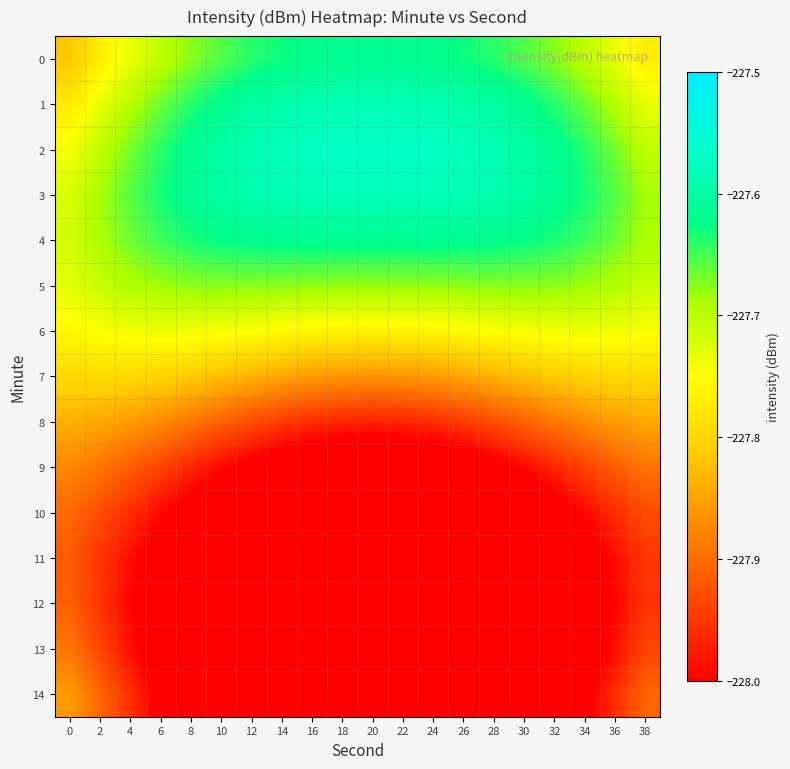

Reading left to right, extract all data points from this chart.

0: 0=-227.8	2=-227.8	4=-227.7	6=-227.7	8=-227.7	10=-227.7	12=-227.6	14=-227.6	16=-227.6	18=-227.6	20=-227.6	22=-227.6	24=-227.6	26=-227.6	28=-227.6	30=-227.7	32=-227.7	34=-227.7	36=-227.7	38=-227.8
1: 0=-227.8	2=-227.7	4=-227.7	6=-227.7	8=-227.6	10=-227.6	12=-227.6	14=-227.6	16=-227.6	18=-227.6	20=-227.6	22=-227.6	24=-227.6	26=-227.6	28=-227.6	30=-227.6	32=-227.6	34=-227.7	36=-227.7	38=-227.7
2: 0=-227.7	2=-227.7	4=-227.7	6=-227.6	8=-227.6	10=-227.6	12=-227.6	14=-227.6	16=-227.6	18=-227.6	20=-227.6	22=-227.6	24=-227.6	26=-227.6	28=-227.6	30=-227.6	32=-227.6	34=-227.6	36=-227.7	38=-227.7
3: 0=-227.7	2=-227.7	4=-227.7	6=-227.6	8=-227.6	10=-227.6	12=-227.6	14=-227.6	16=-227.6	18=-227.6	20=-227.6	22=-227.6	24=-227.6	26=-227.6	28=-227.6	30=-227.6	32=-227.6	34=-227.6	36=-227.7	38=-227.7
4: 0=-227.7	2=-227.7	4=-227.7	6=-227.6	8=-227.6	10=-227.6	12=-227.6	14=-227.6	16=-227.6	18=-227.6	20=-227.6	22=-227.6	24=-227.6	26=-227.6	28=-227.6	30=-227.6	32=-227.6	34=-227.6	36=-227.7	38=-227.7
5: 0=-227.7	2=-227.7	4=-227.7	6=-227.7	8=-227.7	10=-227.7	12=-227.7	14=-227.7	16=-227.7	18=-227.7	20=-227.7	22=-227.7	24=-227.7	26=-227.7	28=-227.7	30=-227.7	32=-227.7	34=-227.7	36=-227.7	38=-227.7
6: 0=-227.8	2=-227.7	4=-227.7	6=-227.7	8=-227.7	10=-227.7	12=-227.7	14=-227.8	16=-227.8	18=-227.8	20=-227.8	22=-227.8	24=-227.8	26=-227.8	28=-227.7	30=-227.7	32=-227.7	34=-227.7	36=-227.7	38=-227.7
7: 0=-227.8	2=-227.8	4=-227.8	6=-227.8	8=-227.8	10=-227.8	12=-227.8	14=-227.8	16=-227.9	18=-227.9	20=-227.9	22=-227.9	24=-227.9	26=-227.8	28=-227.8	30=-227.8	32=-227.8	34=-227.8	36=-227.8	38=-227.8
8: 0=-227.8	2=-227.8	4=-227.9	6=-227.9	8=-227.9	10=-227.9	12=-227.9	14=-227.9	16=-228.0	18=-228.0	20=-228.0	22=-228.0	24=-228.0	26=-227.9	28=-227.9	30=-227.9	32=-227.9	34=-227.9	36=-227.9	38=-227.8
9: 0=-227.9	2=-227.9	4=-227.9	6=-227.9	8=-228.0	10=-228.0	12=-228.0	14=-228.0	16=-228.1	18=-228.1	20=-228.1	22=-228.1	24=-228.1	26=-228.0	28=-228.0	30=-228.0	32=-228.0	34=-227.9	36=-227.9	38=-227.9
10: 0=-227.9	2=-227.9	4=-228.0	6=-228.0	8=-228.0	10=-228.1	12=-228.1	14=-228.1	16=-228.1	18=-228.1	20=-228.2	22=-228.1	24=-228.1	26=-228.1	28=-228.1	30=-228.1	32=-228.0	34=-228.0	36=-228.0	38=-227.9
11: 0=-227.9	2=-228.0	4=-228.0	6=-228.0	8=-228.1	10=-228.1	12=-228.1	14=-228.2	16=-228.2	18=-228.2	20=-228.2	22=-228.2	24=-228.2	26=-228.2	28=-228.1	30=-228.1	32=-228.1	34=-228.0	36=-228.0	38=-228.0
12: 0=-227.9	2=-228.0	4=-228.0	6=-228.0	8=-228.1	10=-228.1	12=-228.2	14=-228.2	16=-228.2	18=-228.2	20=-228.3	22=-228.2	24=-228.2	26=-228.2	28=-228.2	30=-228.1	32=-228.1	34=-228.0	36=-228.0	38=-228.0
13: 0=-227.9	2=-227.9	4=-228.0	6=-228.0	8=-228.1	10=-228.1	12=-228.2	14=-228.2	16=-228.2	18=-228.3	20=-228.3	22=-228.3	24=-228.2	26=-228.2	28=-228.2	30=-228.1	32=-228.1	34=-228.0	36=-228.0	38=-227.9
14: 0=-227.9	2=-227.9	4=-228.0	6=-228.0	8=-228.1	10=-228.1	12=-228.2	14=-228.2	16=-228.2	18=-228.2	20=-228.3	22=-228.2	24=-228.2	26=-228.2	28=-228.2	30=-228.1	32=-228.1	34=-228.0	36=-228.0	38=-227.9